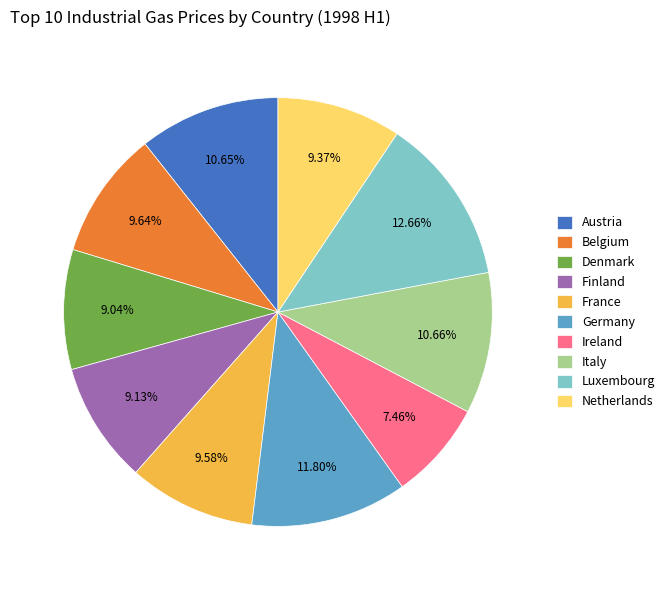

Which has a higher value, Luxembourg or Belgium?

Luxembourg